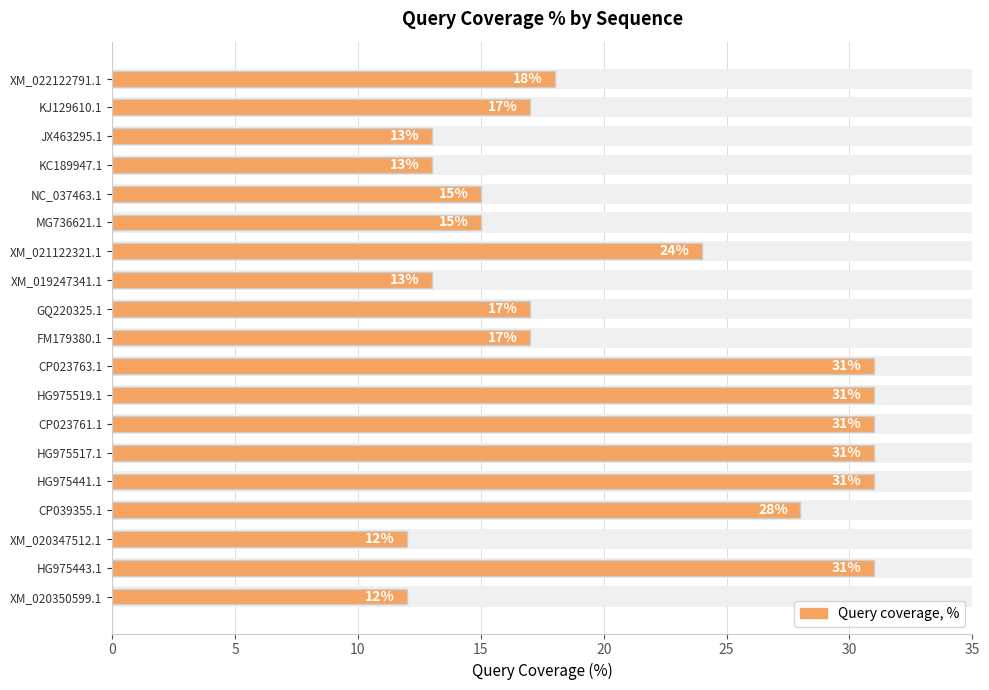

What is the difference between the second highest and minimum values?

19